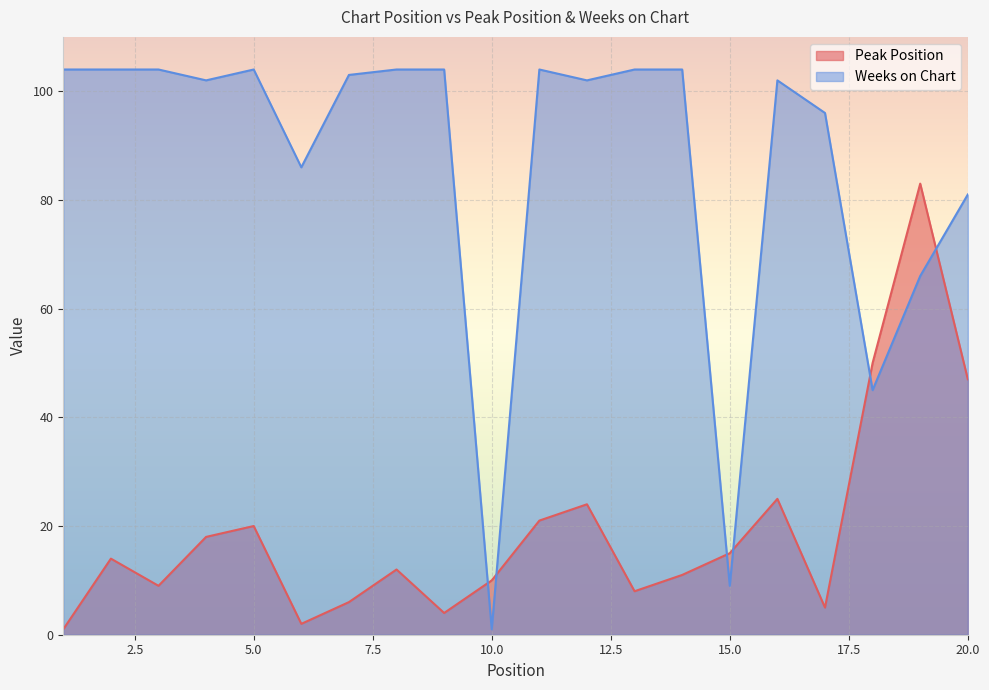

True or false: Weeks on Chart and Peak Position intersect in this chart.

True